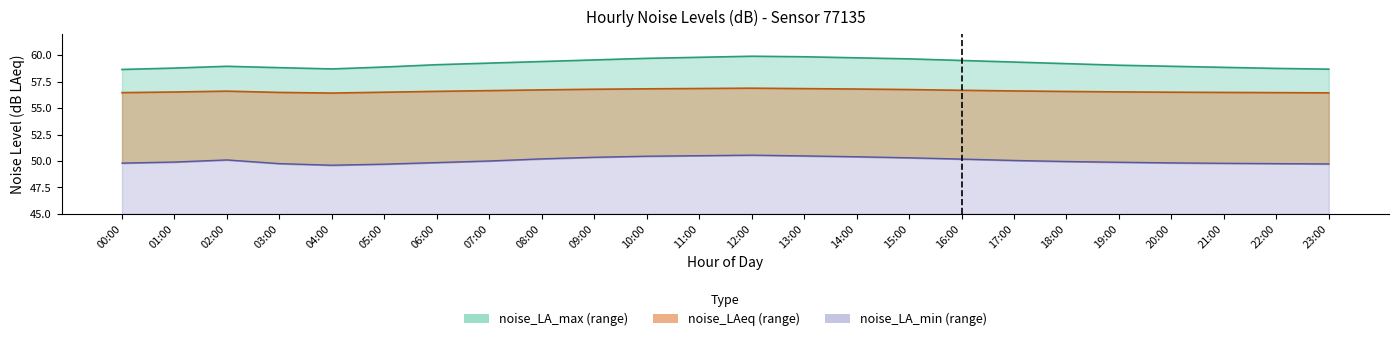

Where is the first local minimum for noise_LA_max?

04:00